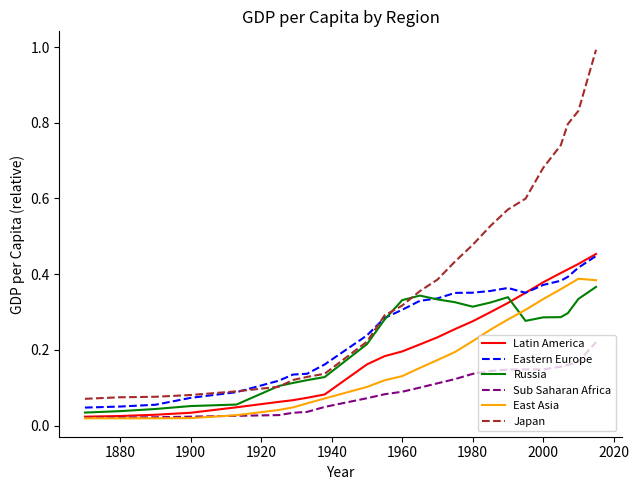

Which series has the largest range (max minus min)?

Japan